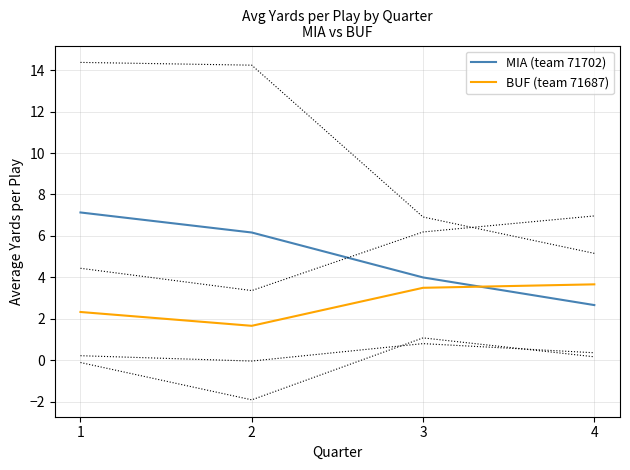

What is the total value across all series at 1?

9.5